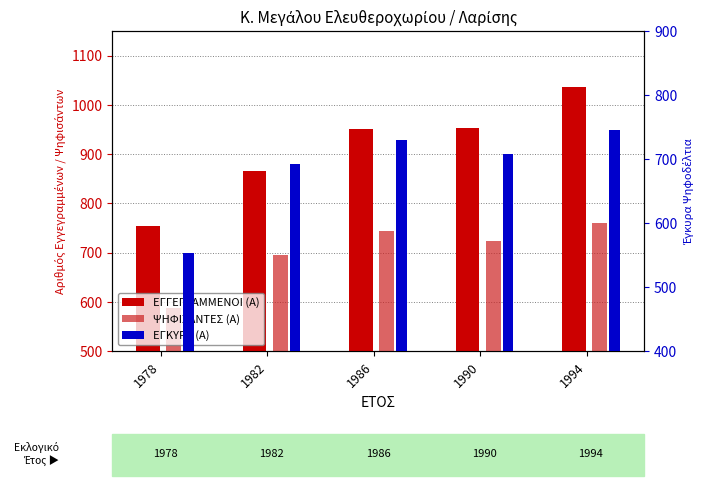

Does the chart contain any negative values?

No